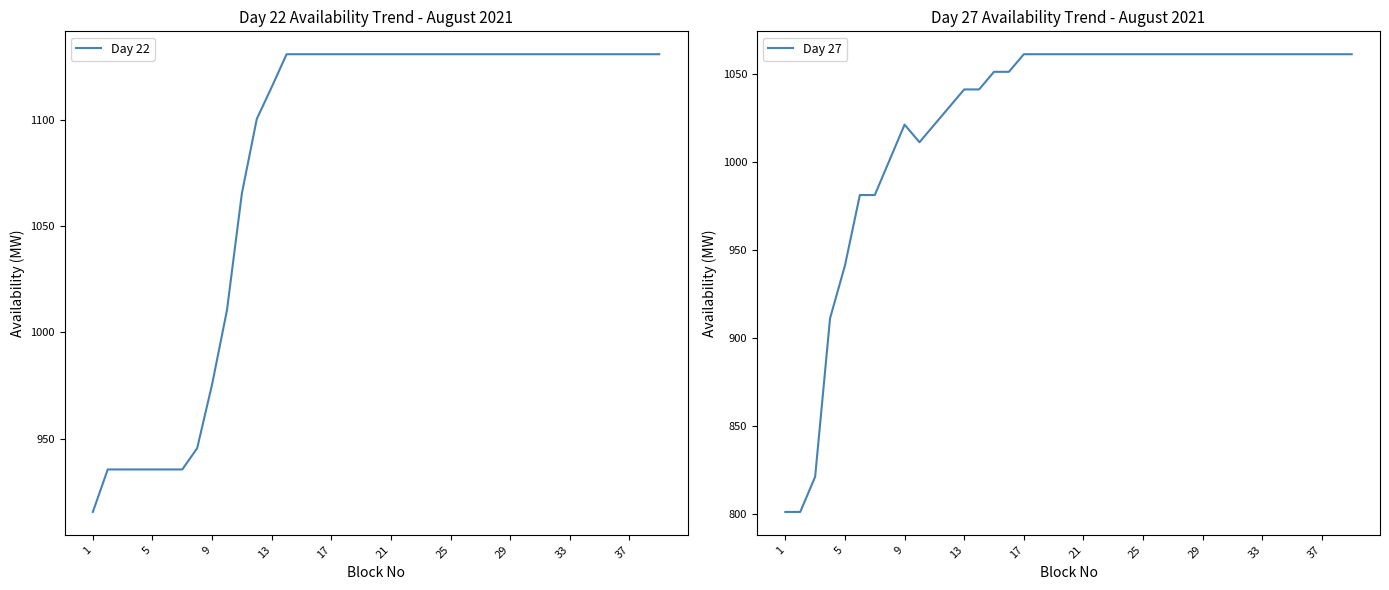

Which series ends up on top after the final intersection of Day 27 and Day 22?

Day 22